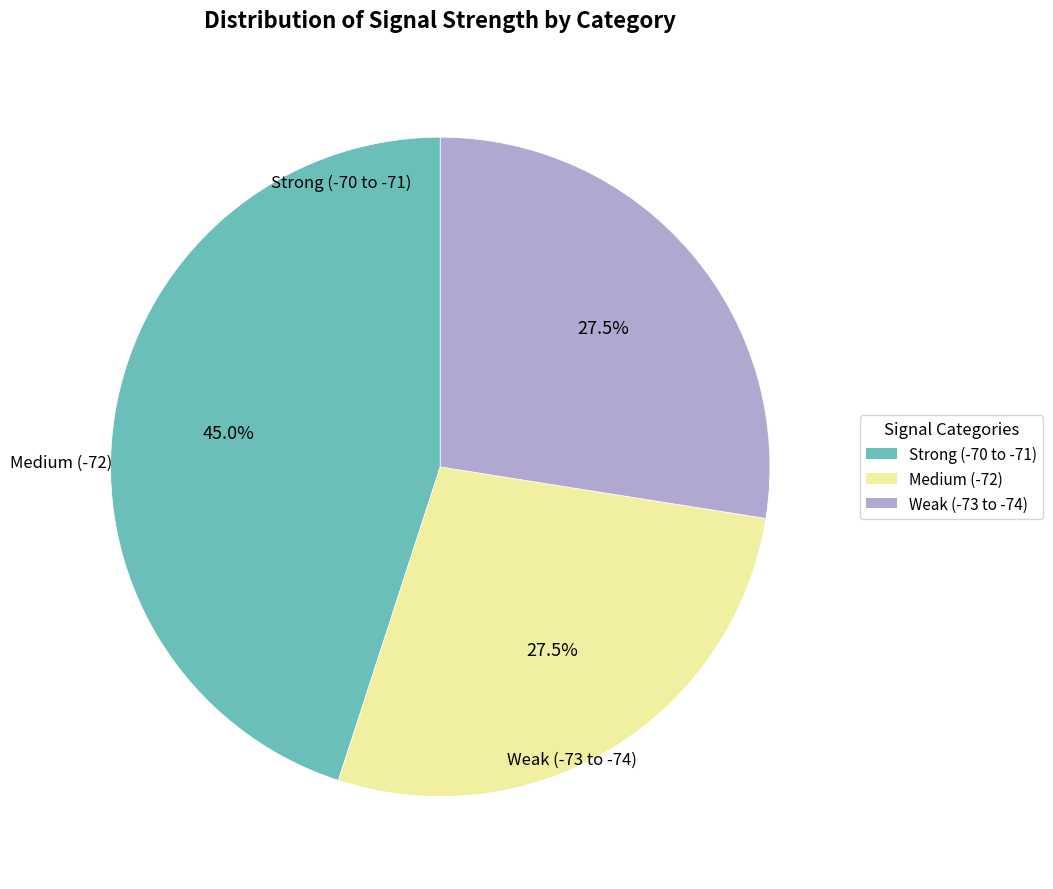

Does any single category account for the majority?

No